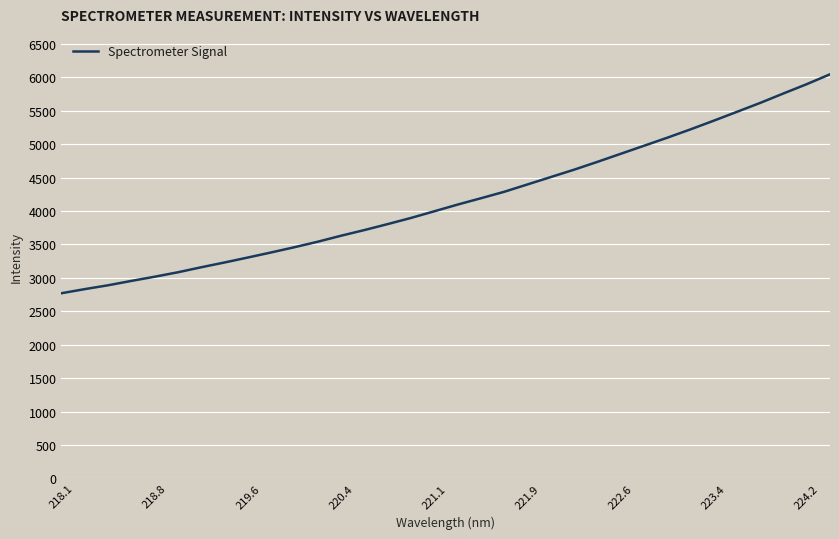

What is the difference between the maximum and minimum values?

3276.0